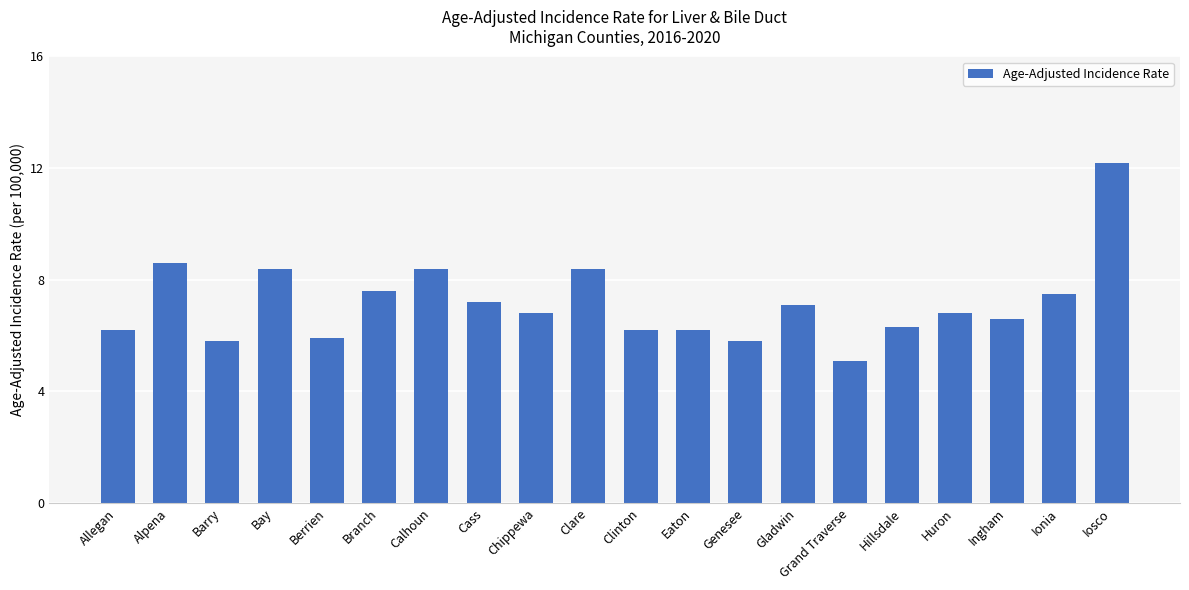

What is the smallest value displayed?

5.1